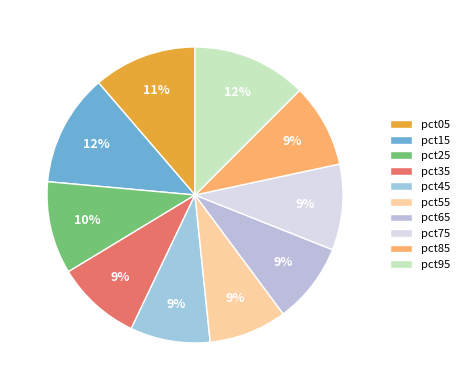

The pct15 slice represents 12% of the pie. True or false?

True